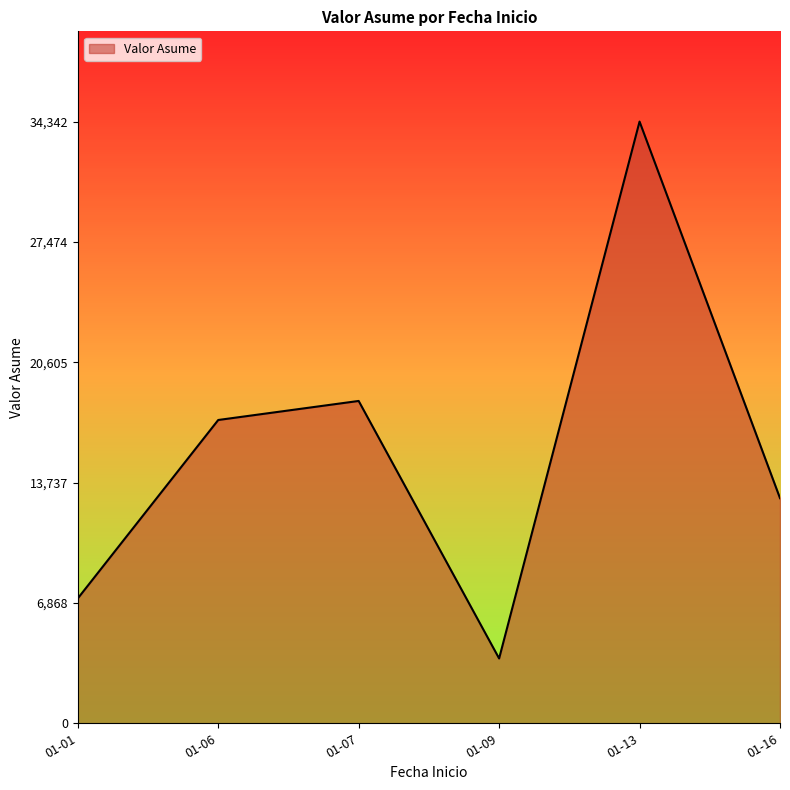

How many lines are shown in the chart?

1